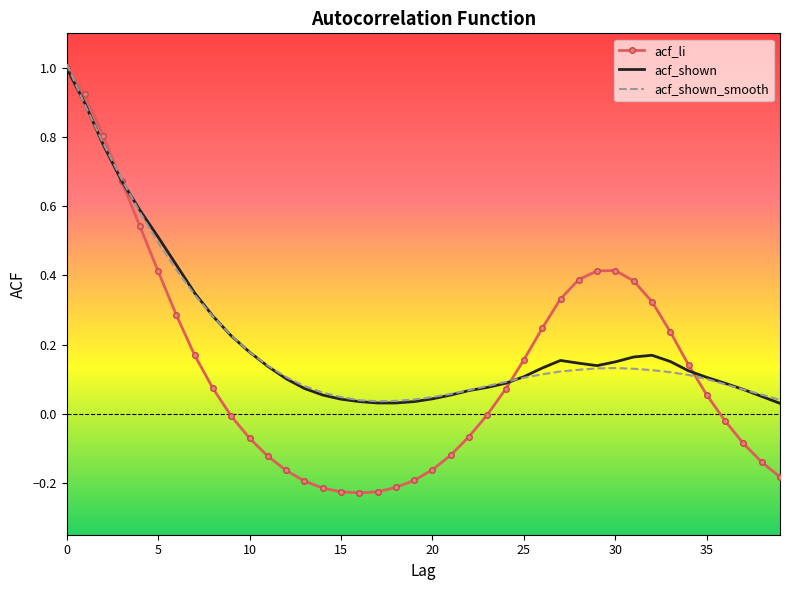

Which series has the widest spread of values?

acf_li